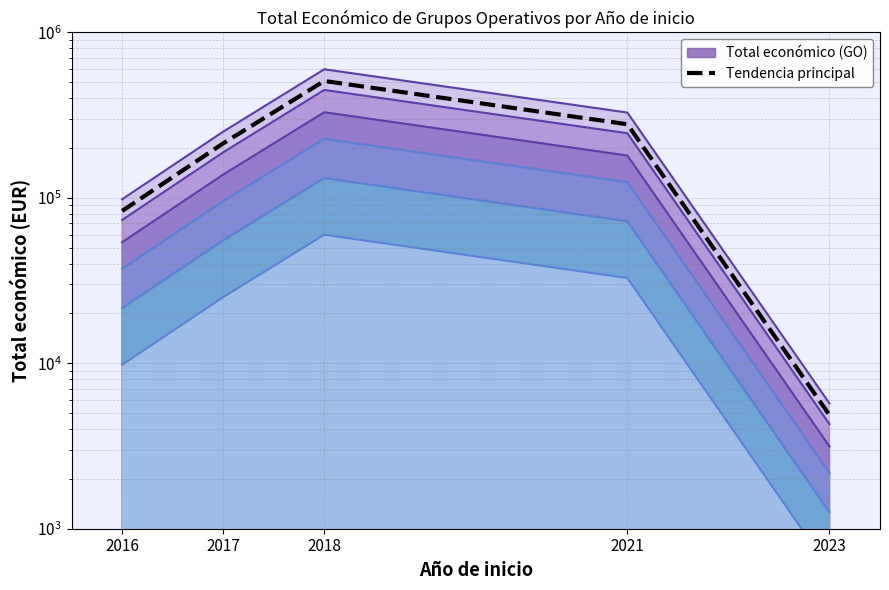

Does the chart display data point markers on the line(s)?

No